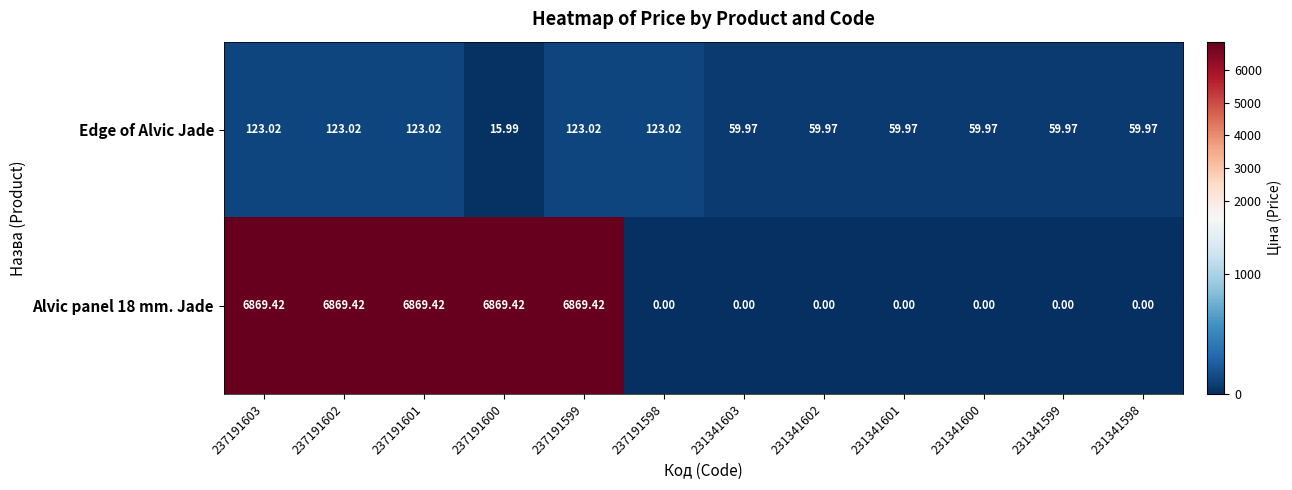

How many data points in Edge of Alvic Jade are less than 59?

1